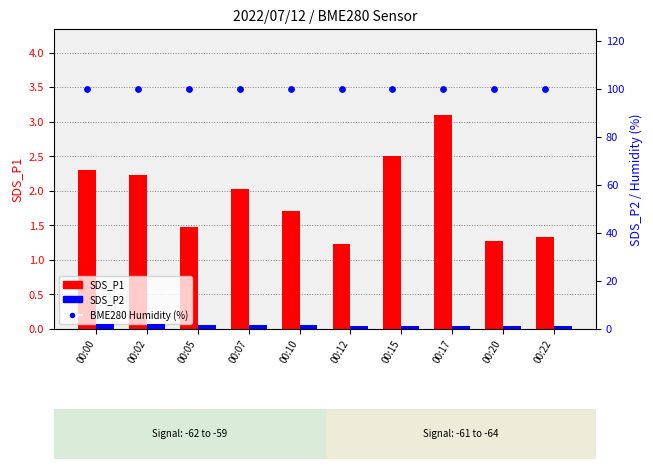

Which series has the widest spread of Y values?

SDS_P1